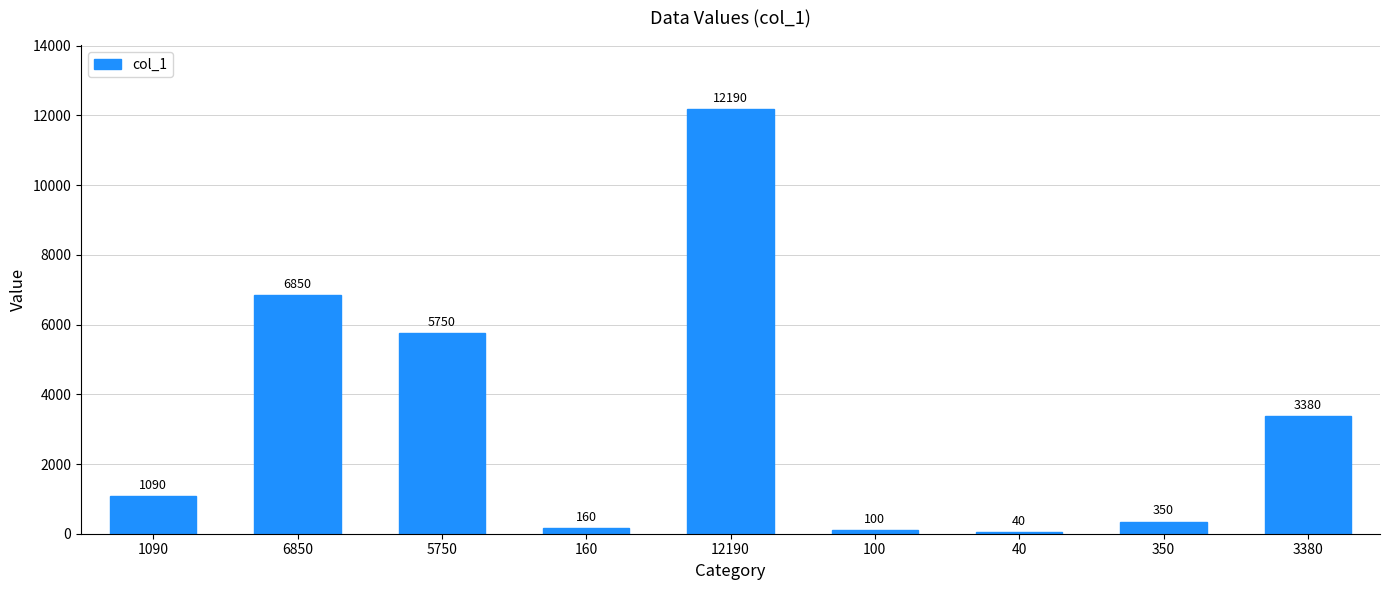

What is the sum of all values?

29910